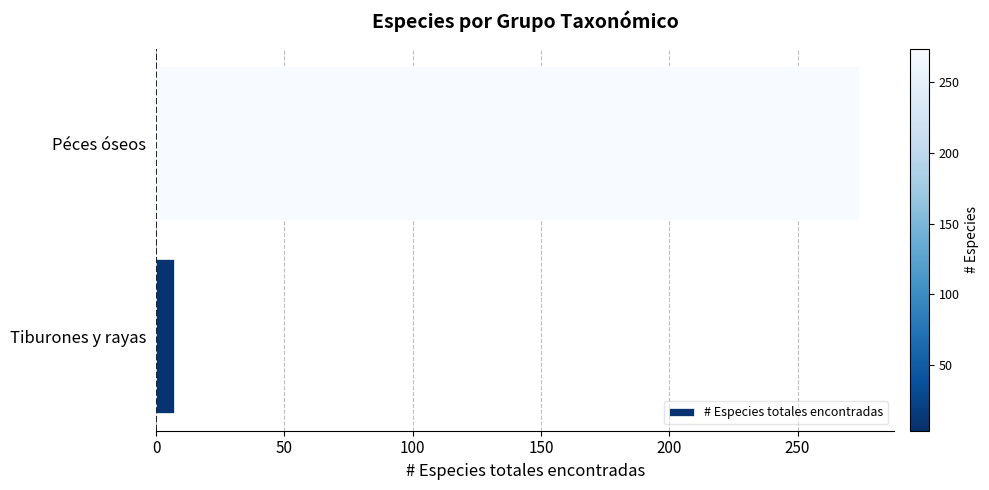

What is the change in value from Tiburones y rayas to Péces óseos?

+267